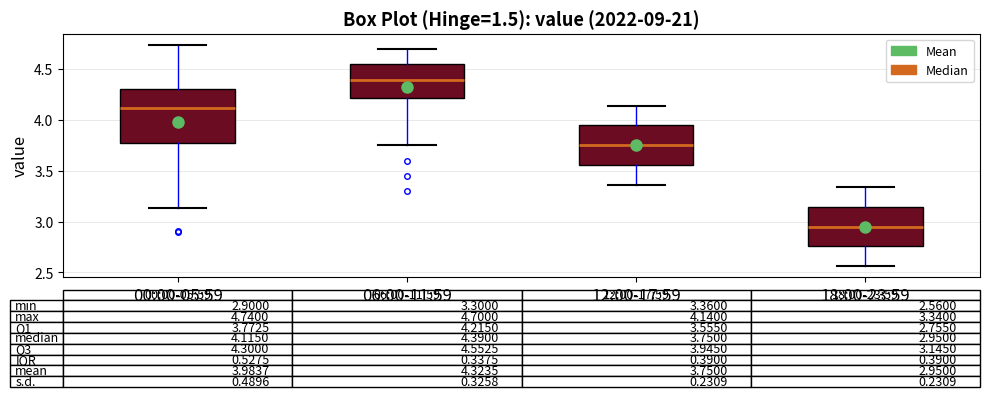

Which box's median line is the highest?

06:00-11:59